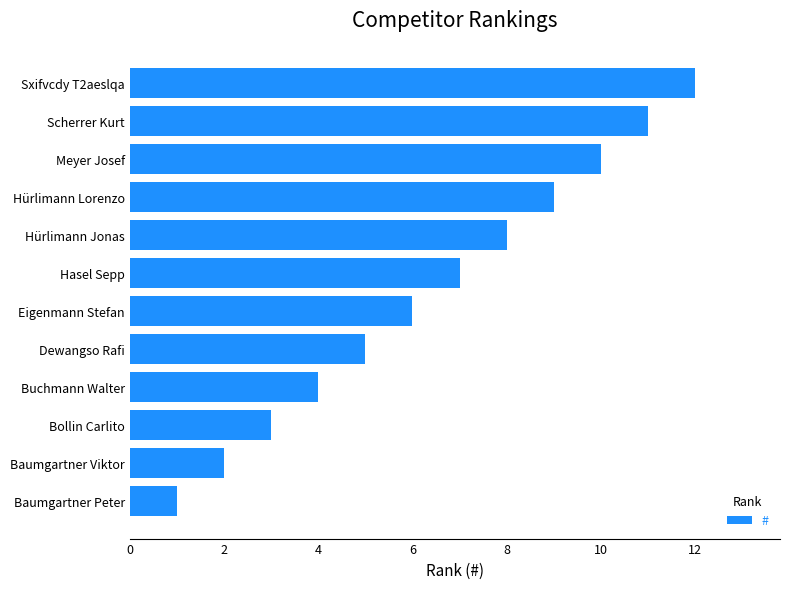

List the labels in order of value, smallest first.

Baumgartner Peter, Baumgartner Viktor, Bollin Carlito, Buchmann Walter, Dewangso Rafi, Eigenmann Stefan, Hasel Sepp, Hürlimann Jonas, Hürlimann Lorenzo, Meyer Josef, Scherrer Kurt, Sxifvcdy T2aeslqa